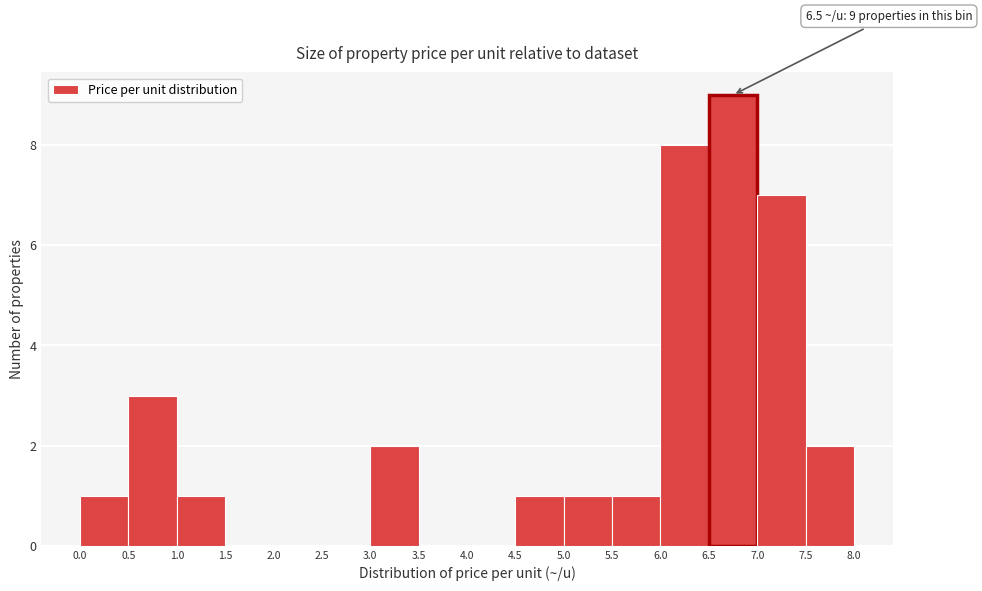

Which range on the x-axis has the tallest bar?

6.5 to 7.0